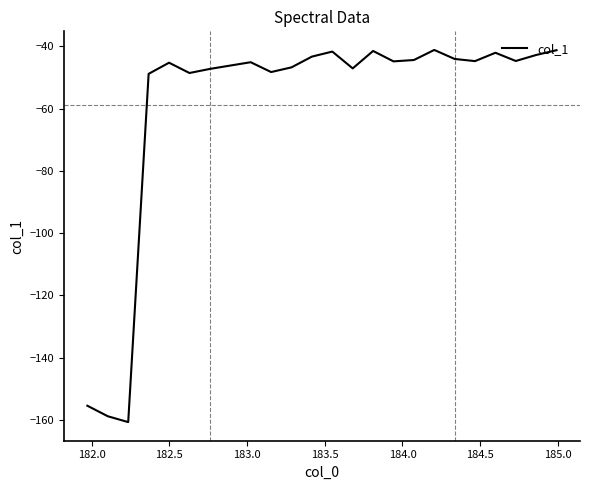

What is the smallest value displayed?

-160.7